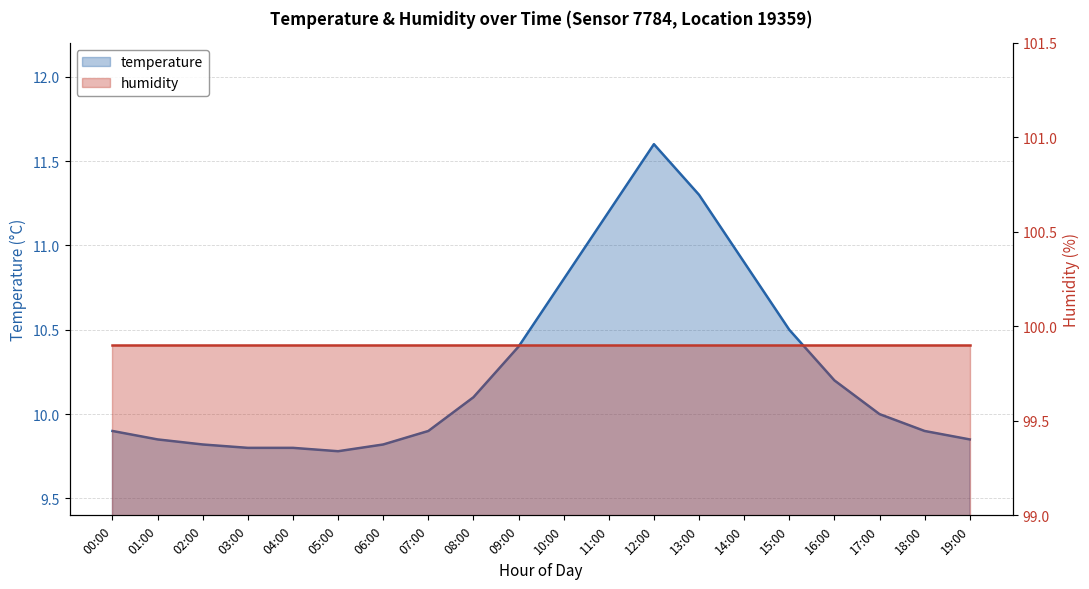

List the labels in order of value, largest first.

12:00, 13:00, 11:00, 14:00, 10:00, 15:00, 09:00, 16:00, 08:00, 17:00, 00:00, 07:00, 18:00, 01:00, 19:00, 02:00, 06:00, 03:00, 04:00, 05:00